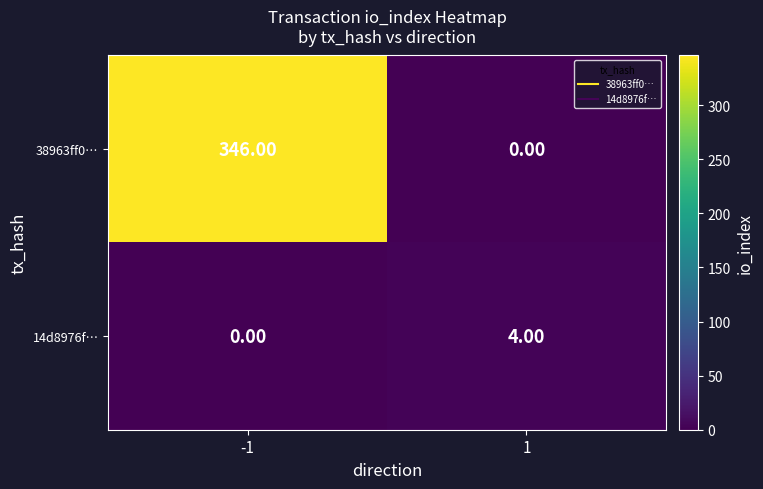

Which series has the widest spread of values?

38963ff0…